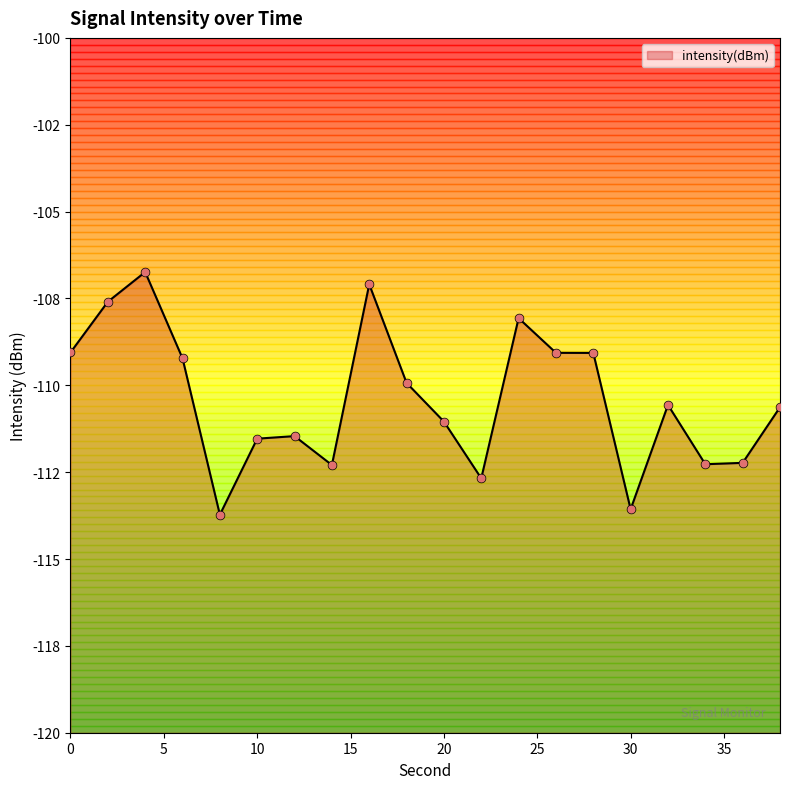

What is the change in value from 20 to 26?

+2.0